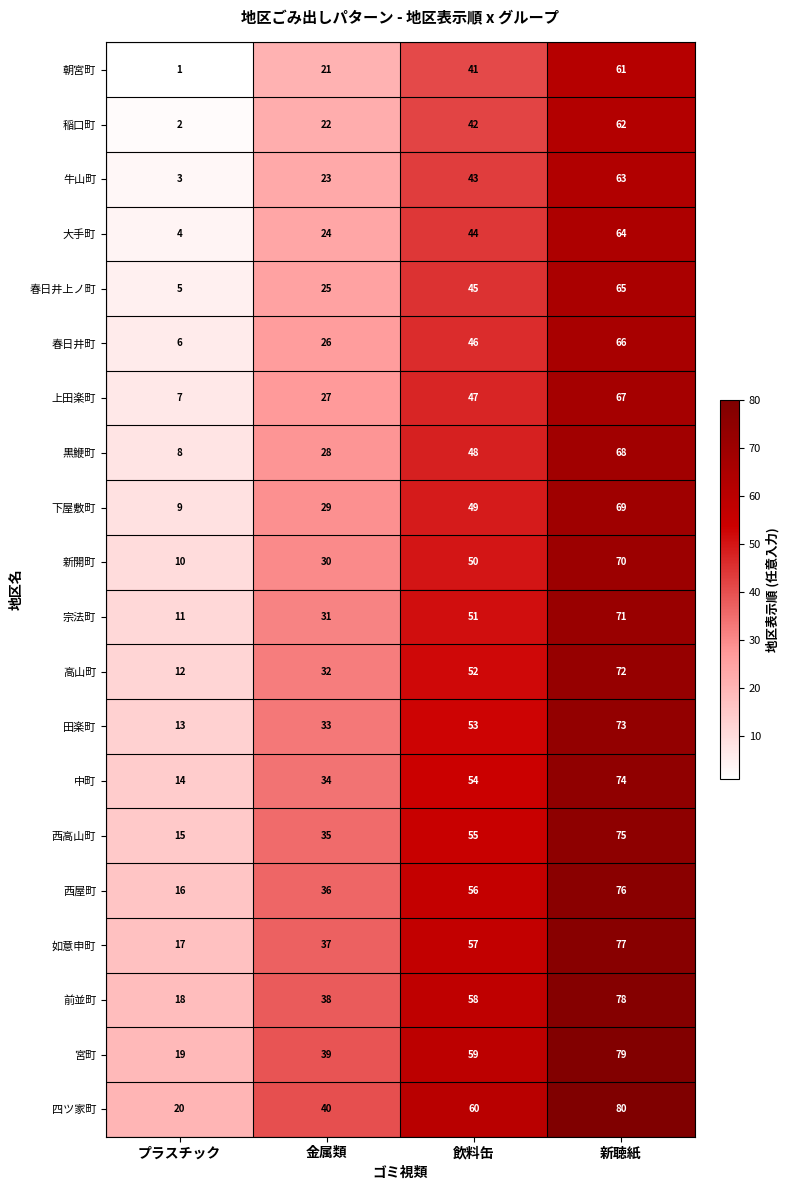

Which category has the lowest value across all series?

プラスチック